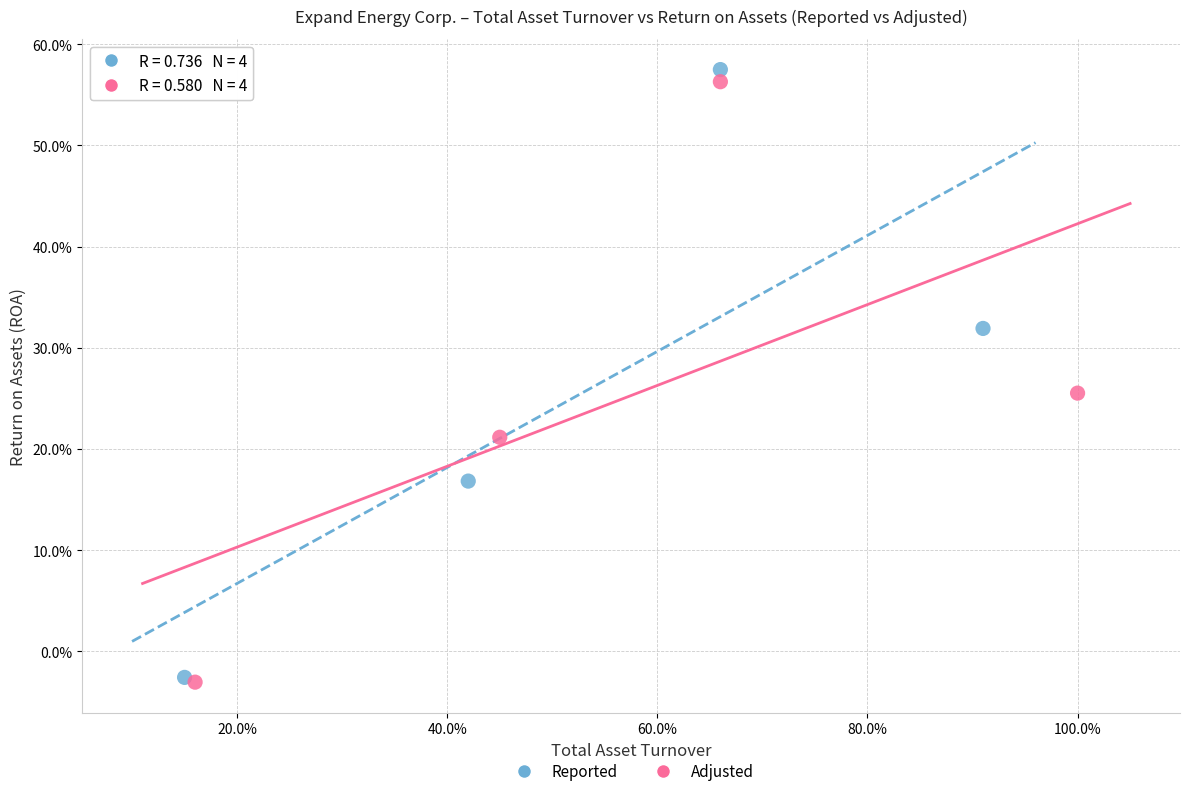

What are all the series names shown in the legend?

Reported, Adjusted